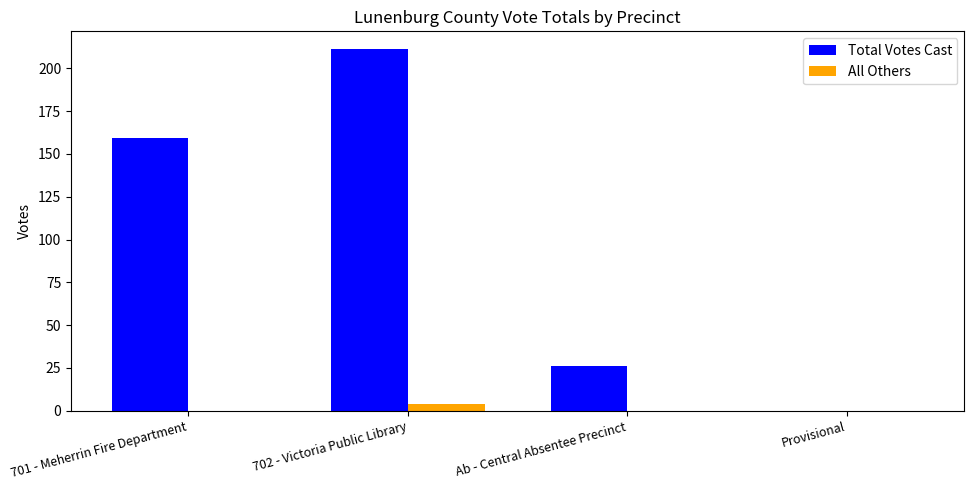

Is the value of Total Votes Cast at 702 - Victoria Public Library greater than the value of All Others at Ab - Central Absentee Precinct?

Yes